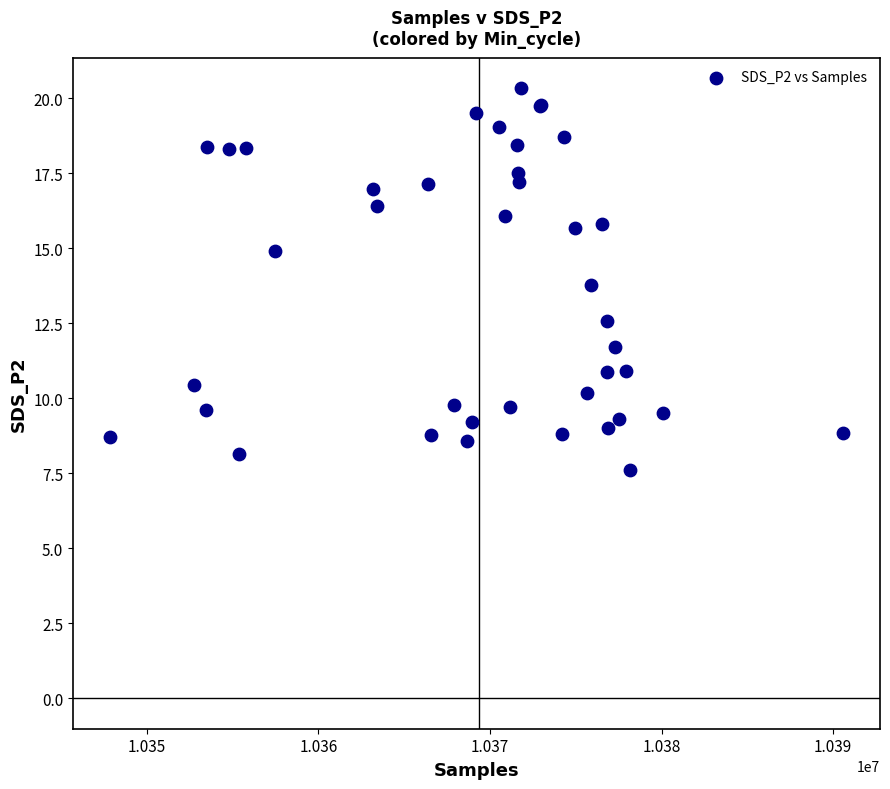

What Y value in the scatter plot is closest to 13?

12.6